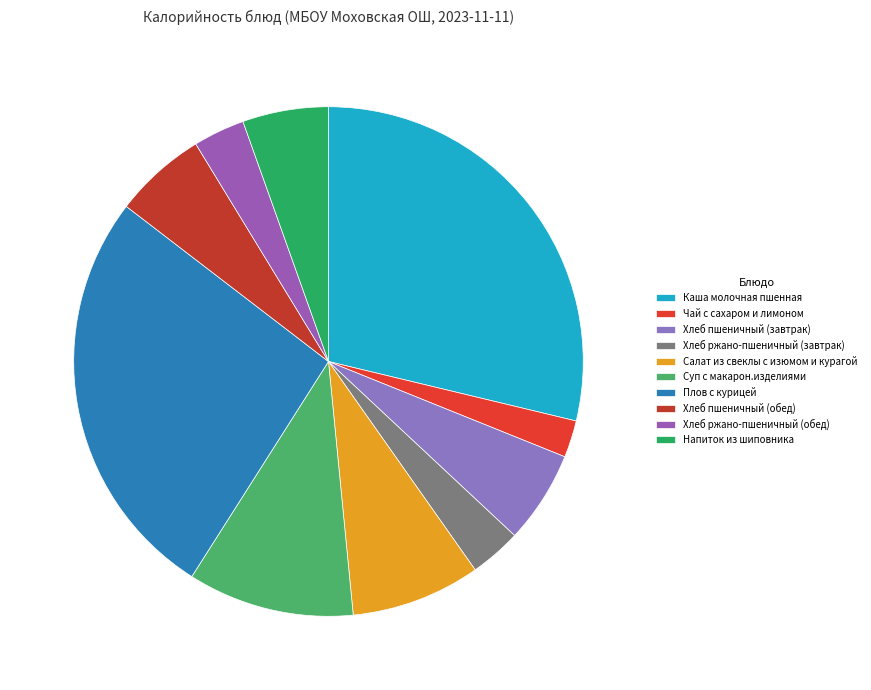

To the nearest percent, what is the average slice percentage?

10%